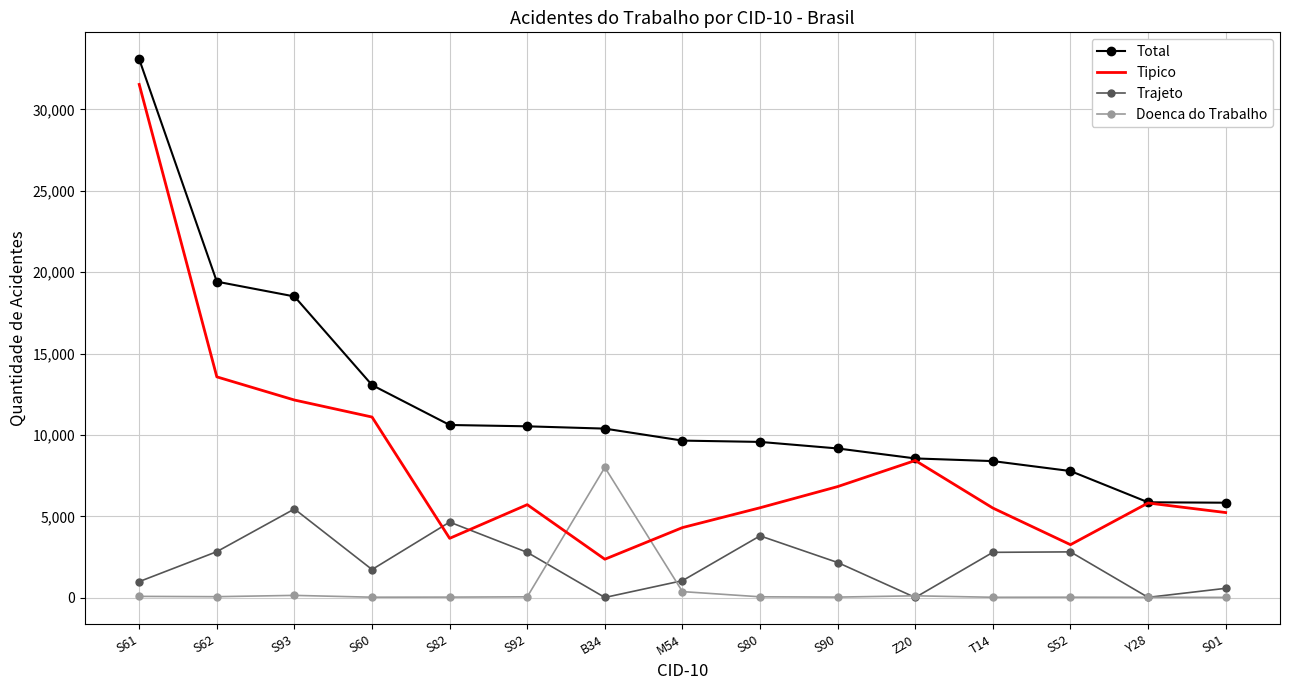

What are all the series names shown in the legend?

Total, Tipico, Trajeto, Doenca do Trabalho